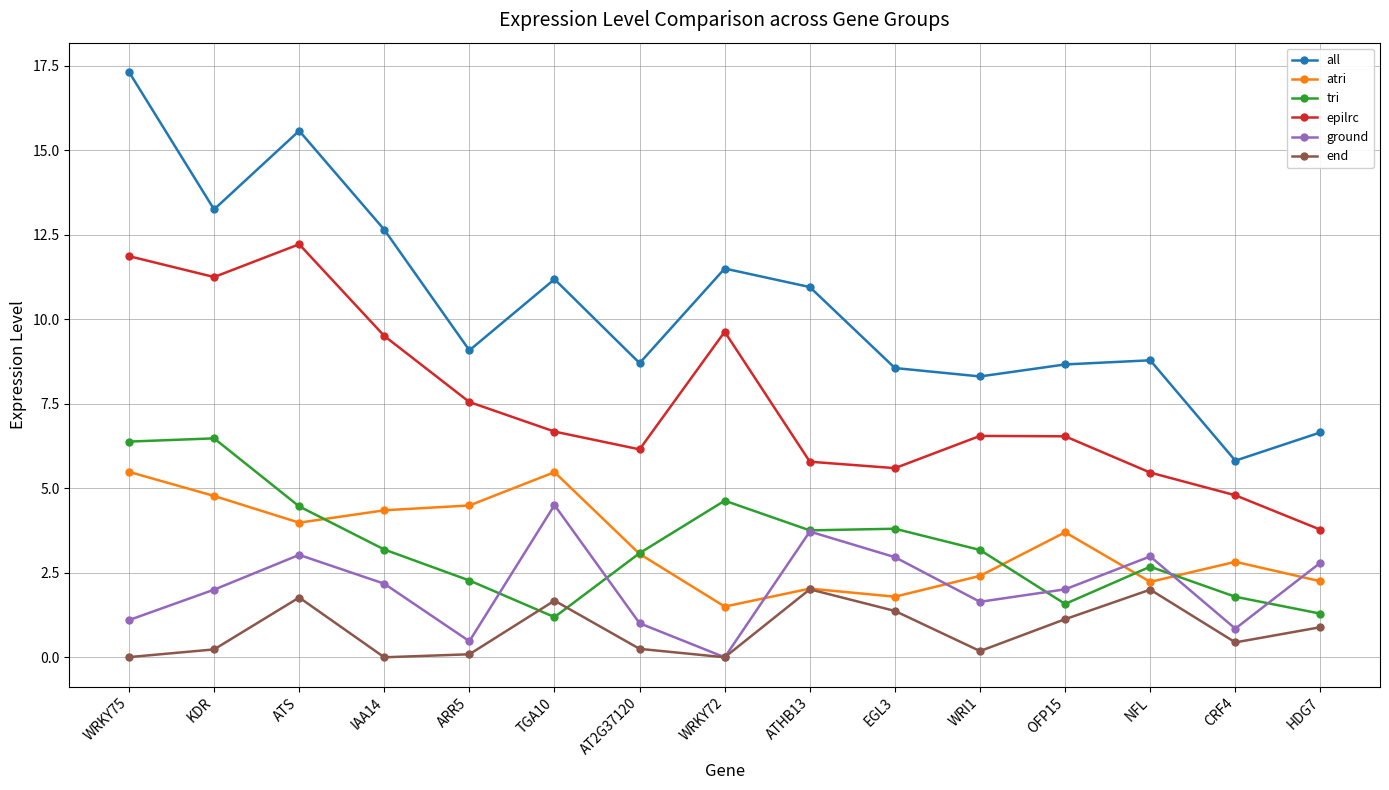

The value of ground at IAA14 is 2.2. True or false?

True